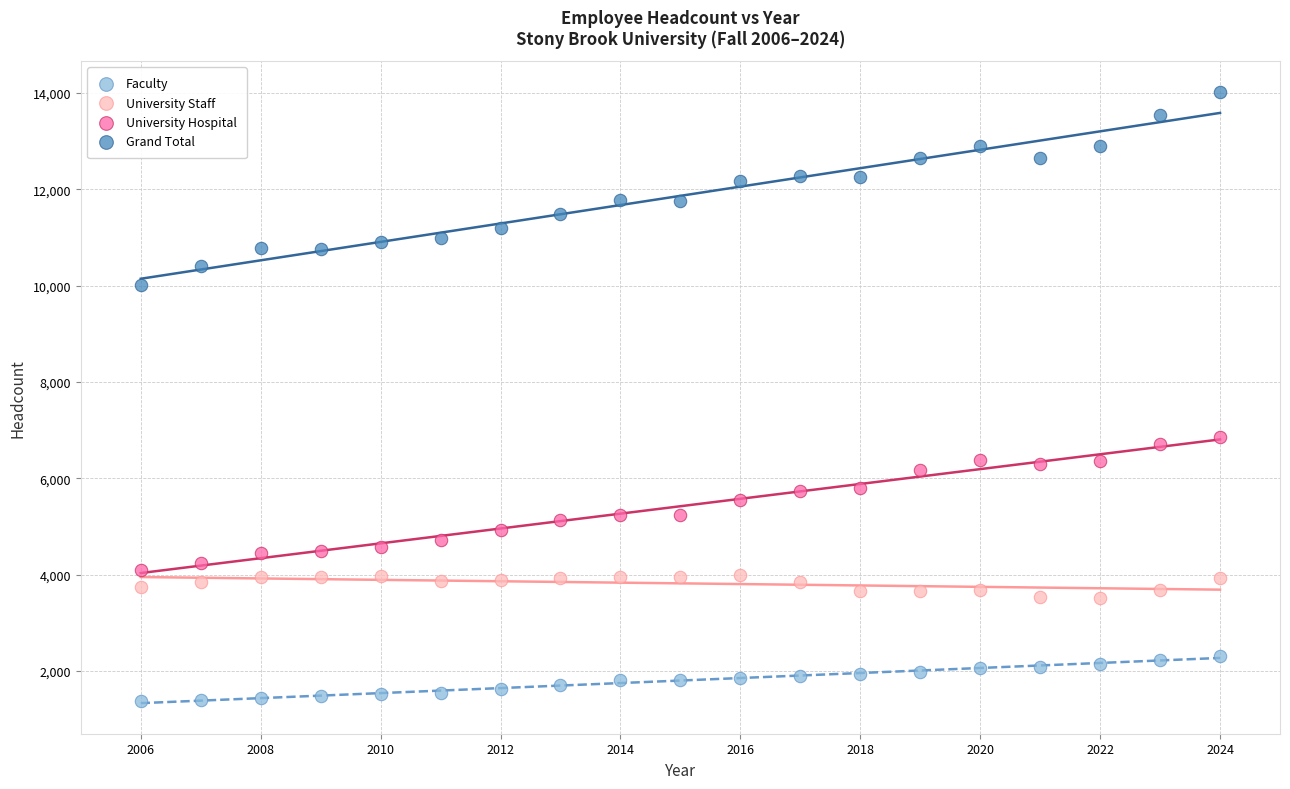

Which series reaches the minimum Y coordinate?

Faculty